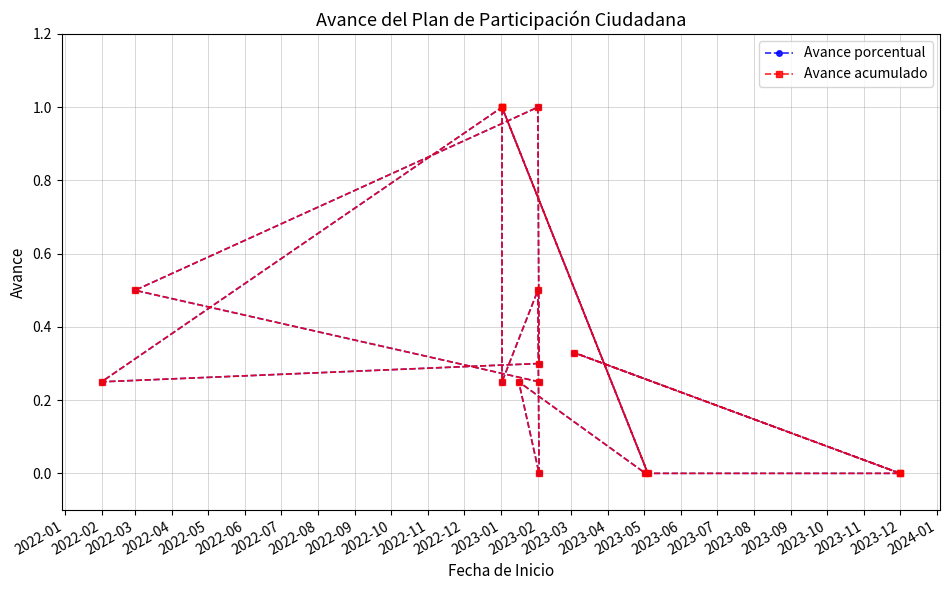

Rank the series at 2023-04 from highest to lowest value.

Avance porcentual, Avance acumulado